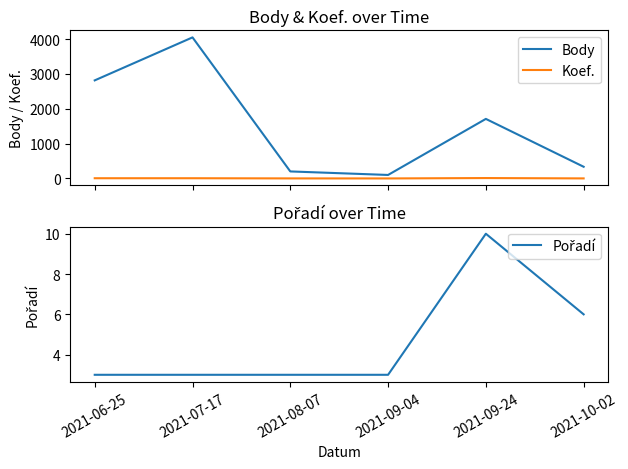

How many lines are shown in the chart?

3